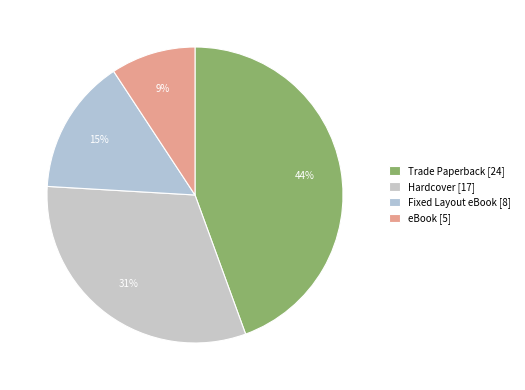

Does any single category account for the majority?

No